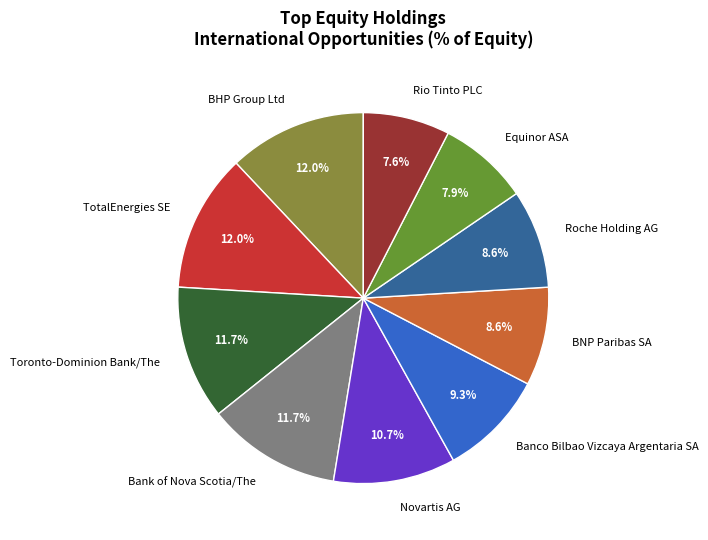

Is it true that Toronto-Dominion Bank/The is 1% of the pie?

False